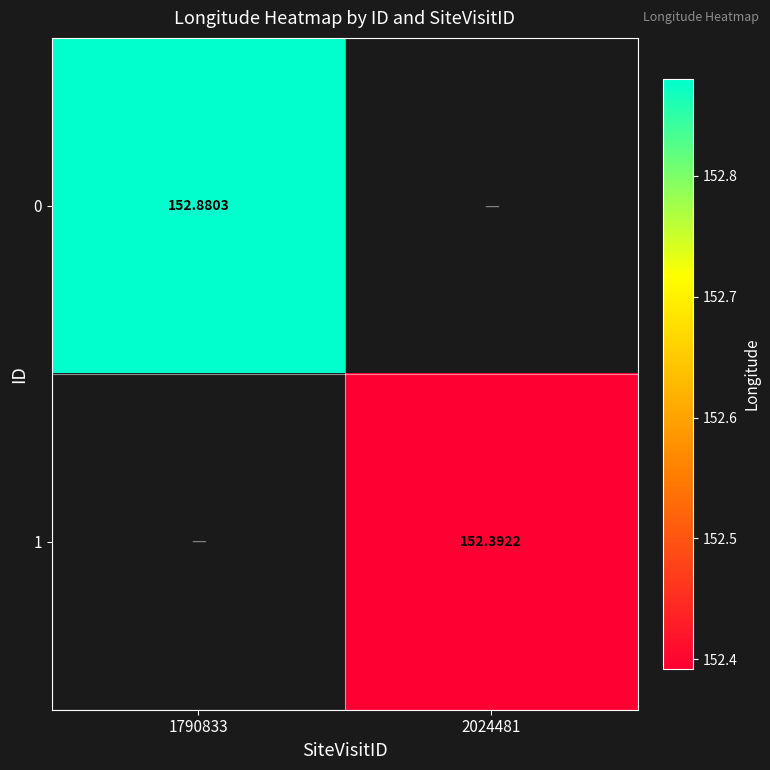

Rank the series by their maximum value, from highest to lowest.

0, 1